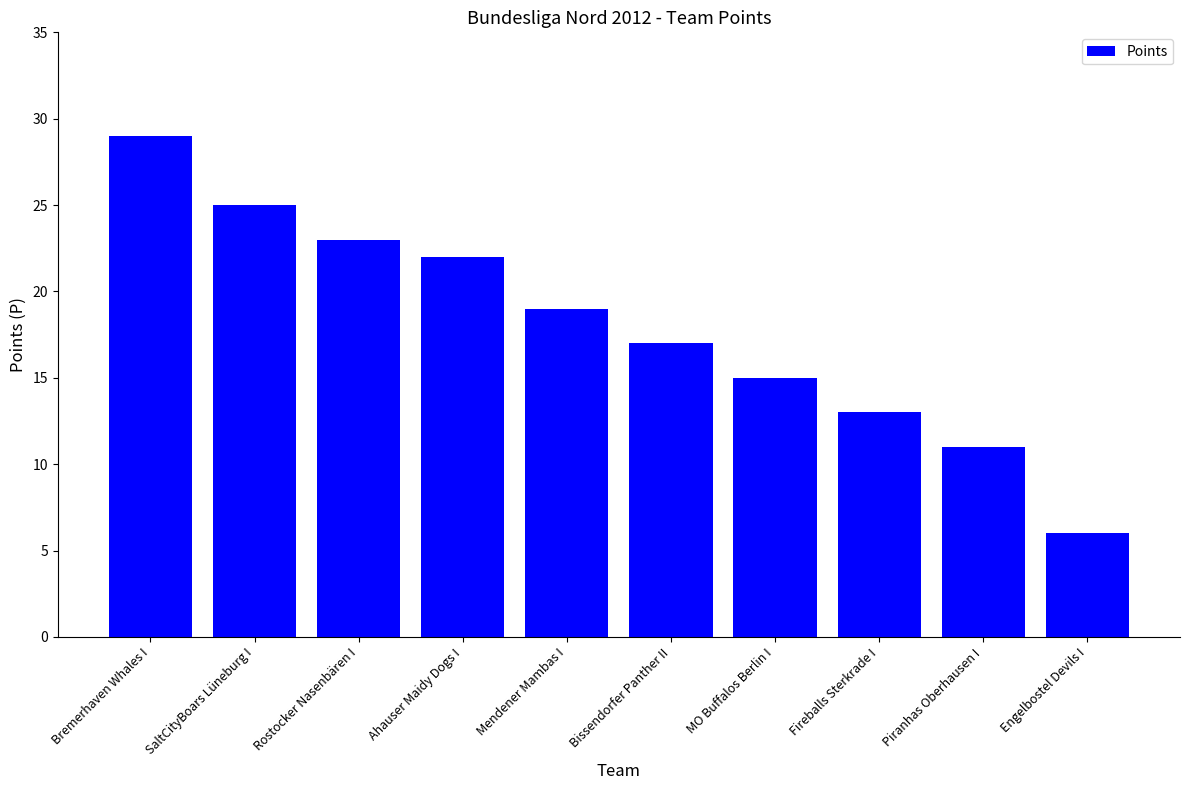

Reading left to right, list all the values displayed in this chart.

29	25	23	22	19	17	15	13	11	6